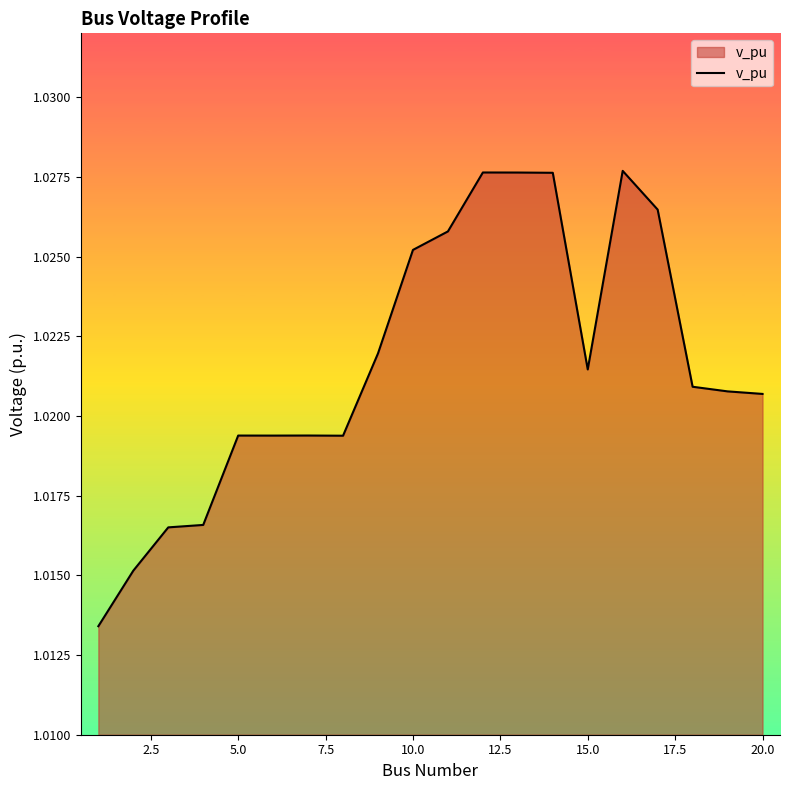

What is the value of the 19th point from the left?

1.0